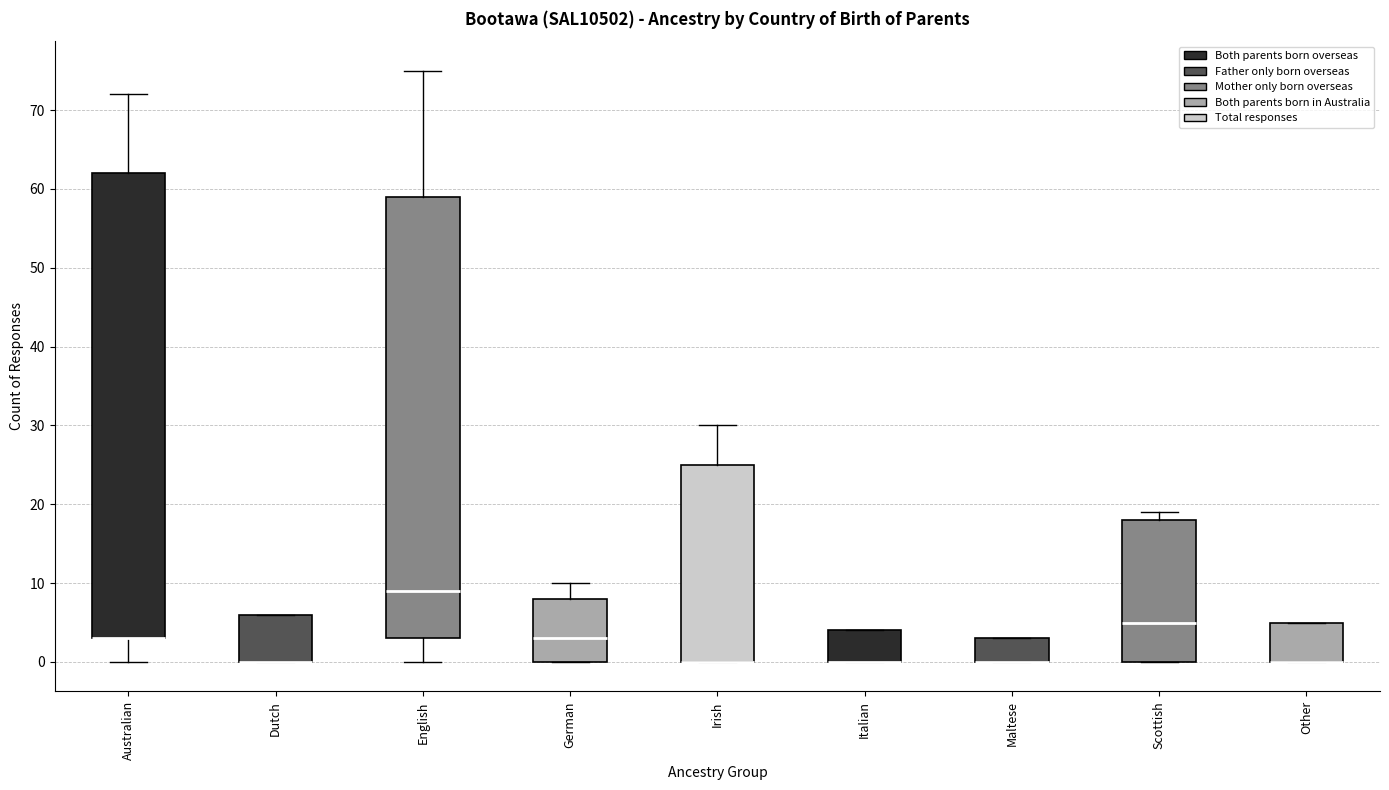

Where is the lower edge of the box for Australian on the y-axis? The values are not printed on the chart, so give them approximately, as read against the axis.

3